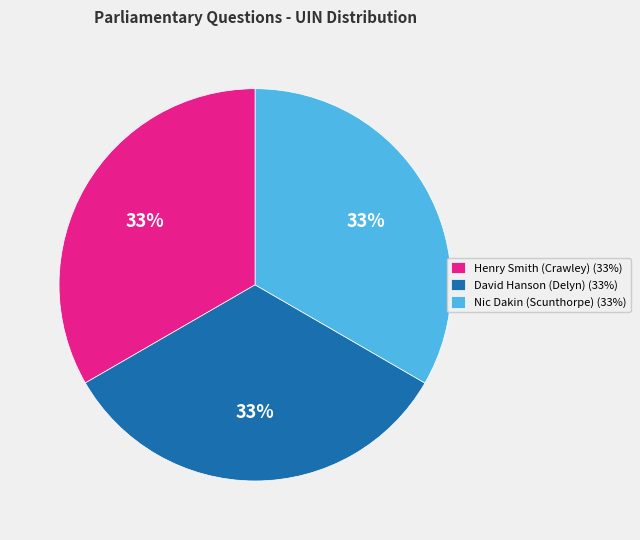

What is the ratio of the value at Henry Smith (Crawley) (33%) to the value at Nic Dakin (Scunthorpe) (33%)?

1.0